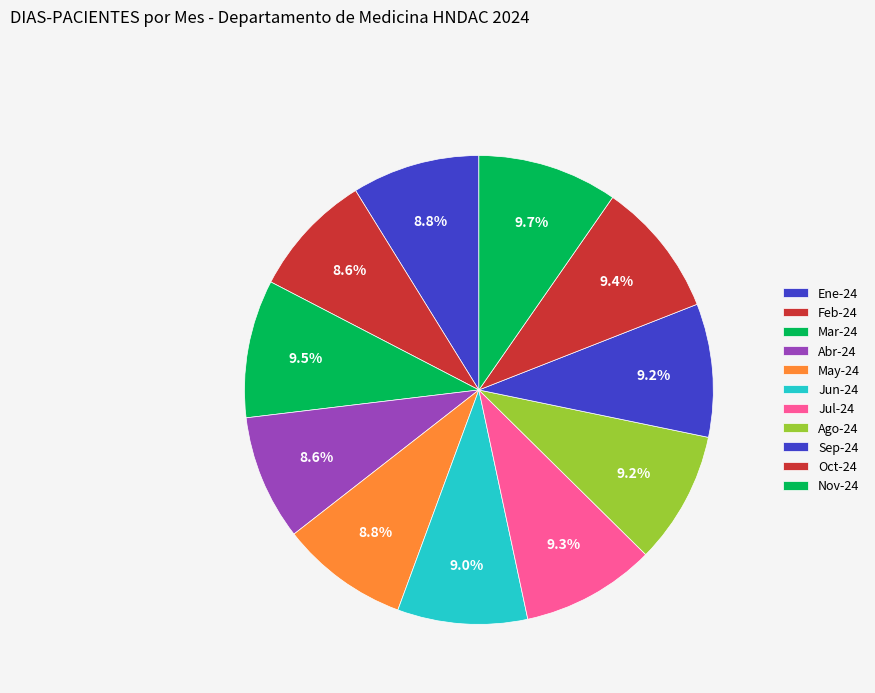

Between May-24 and Oct-24, which is larger?

Oct-24